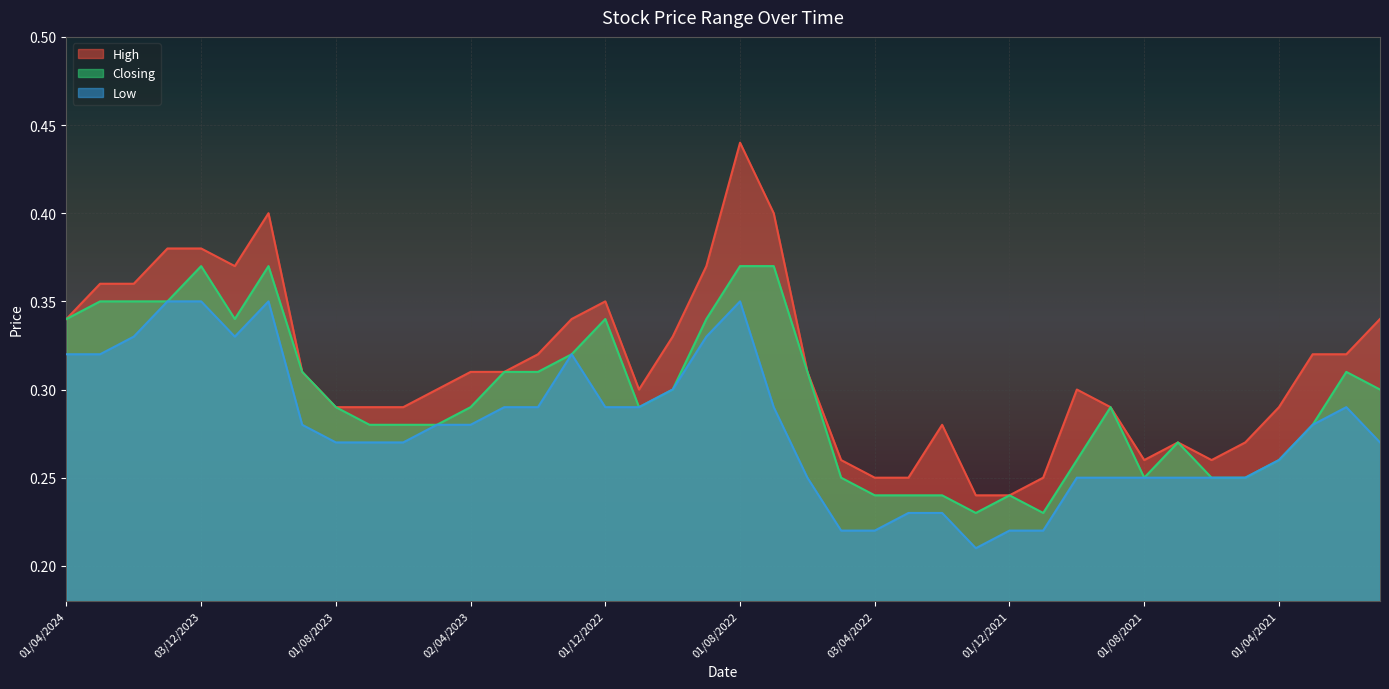

Where is the first local maximum for High?

01/10/2023